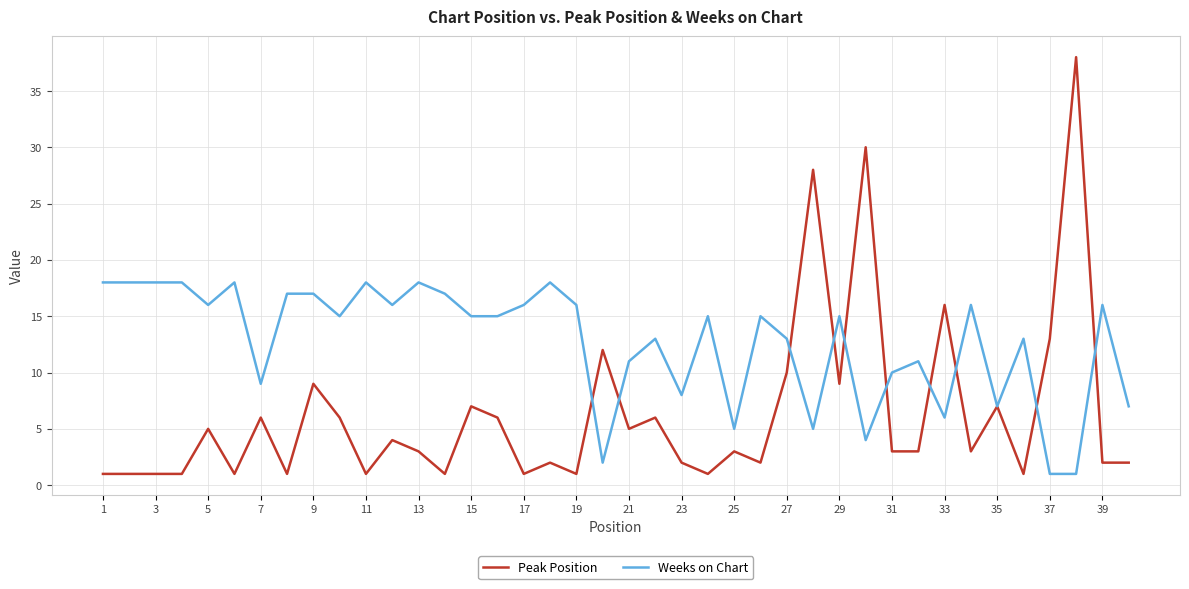

What is the greatest value displayed?

38